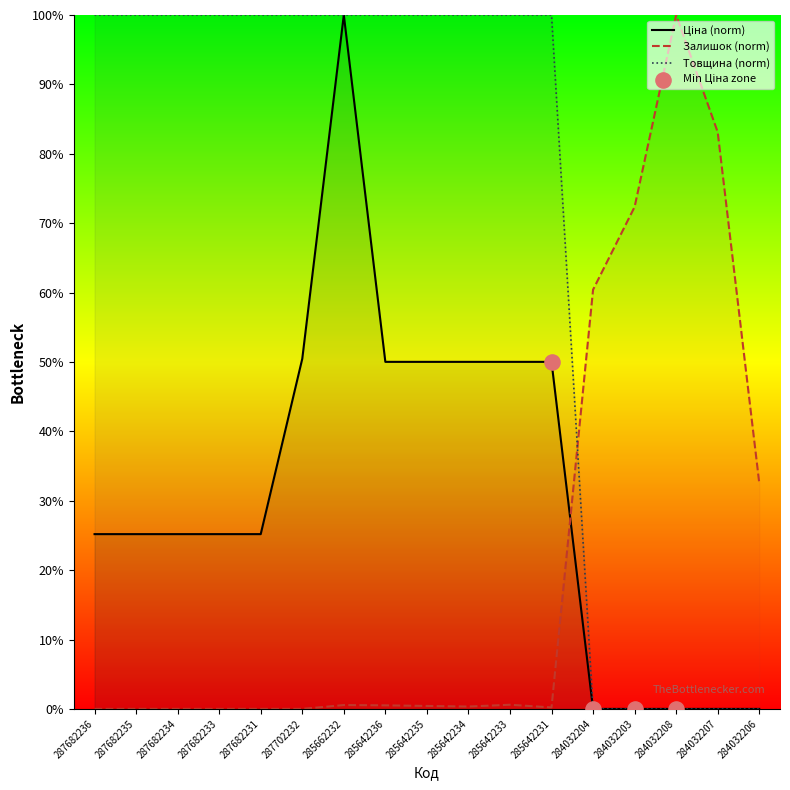

Is the value of Товщина at 284032207 greater than the value of Залишок at 287682231?

No